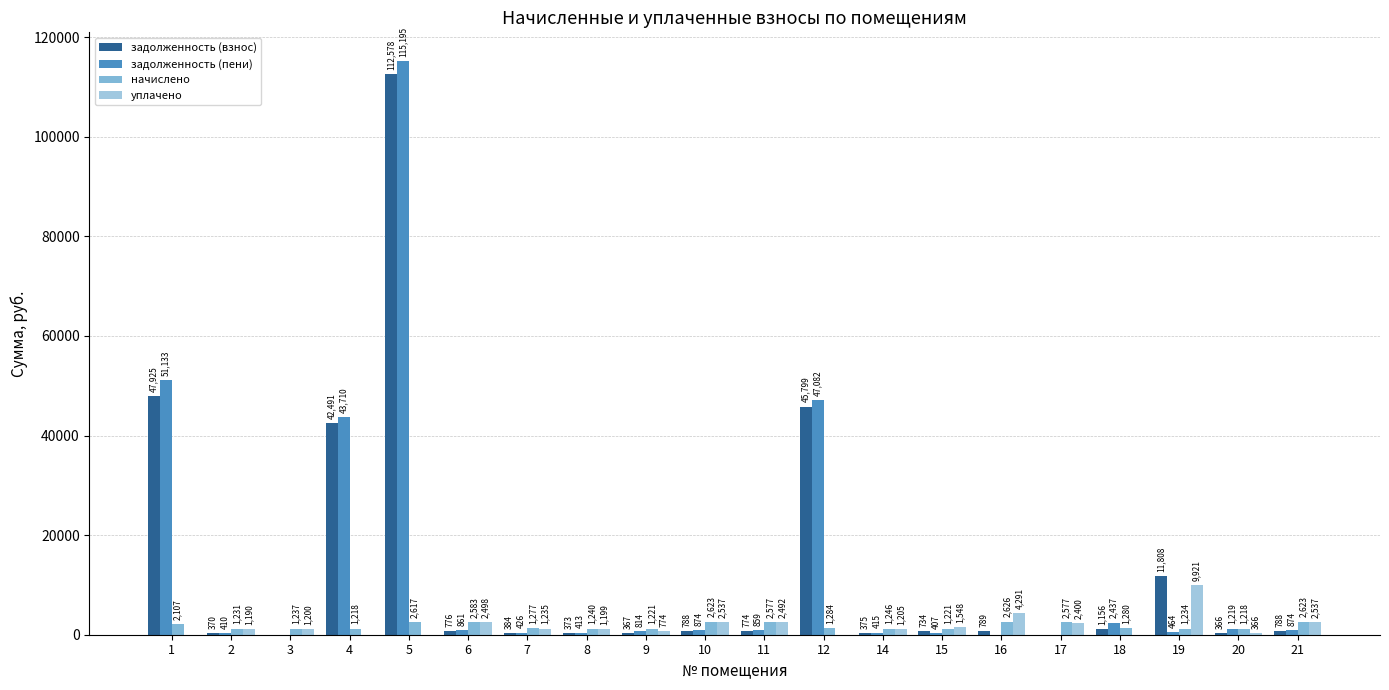

Are the bars horizontal?

No